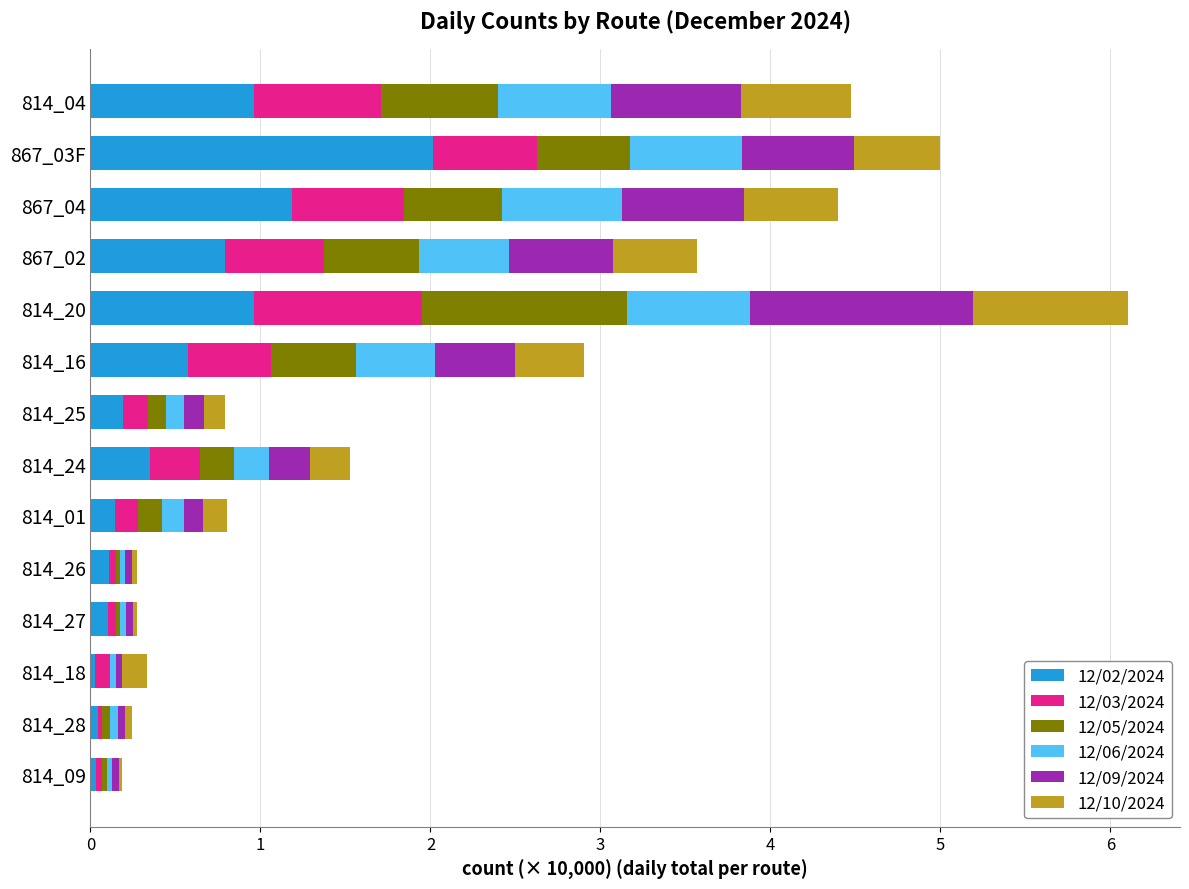

At which category is the sum across all series the highest?

814_20